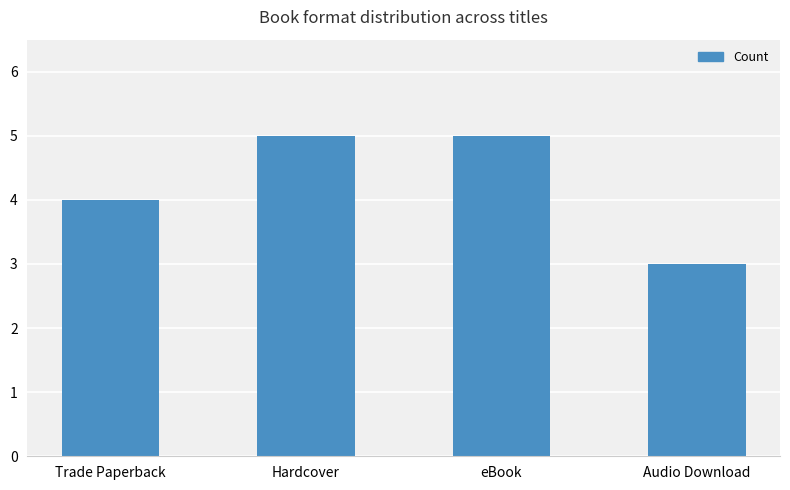

Reading left to right, transcribe all the data shown in this chart.

4	5	5	3